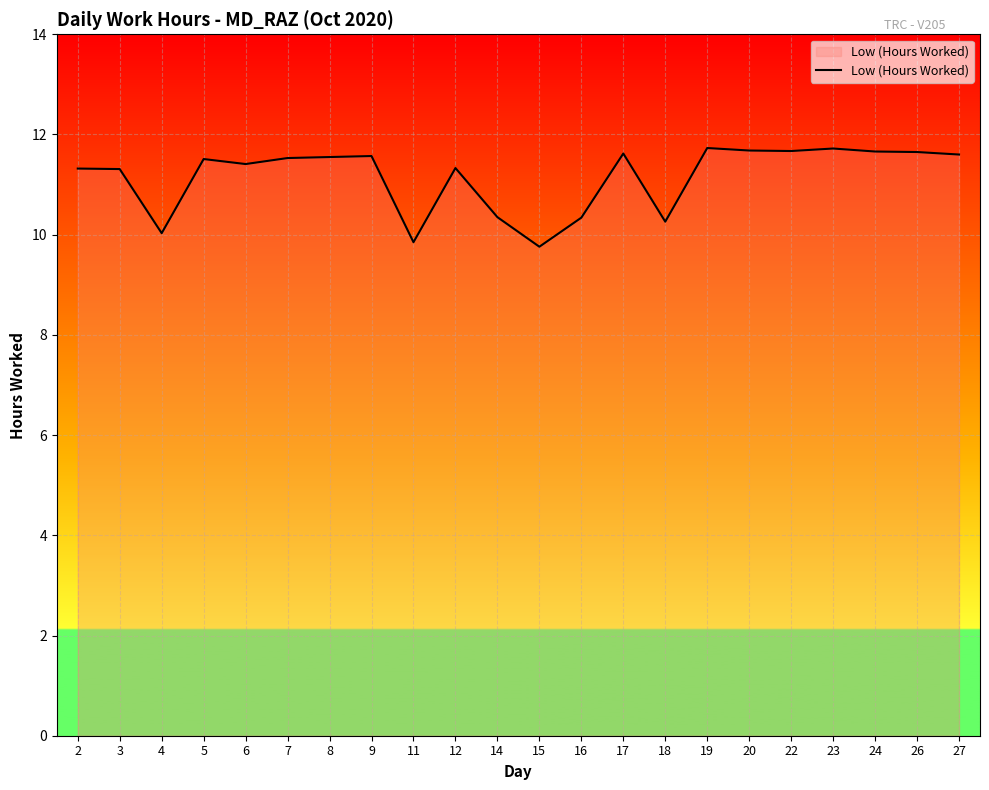

What is the difference between the maximum and minimum values?

2.0